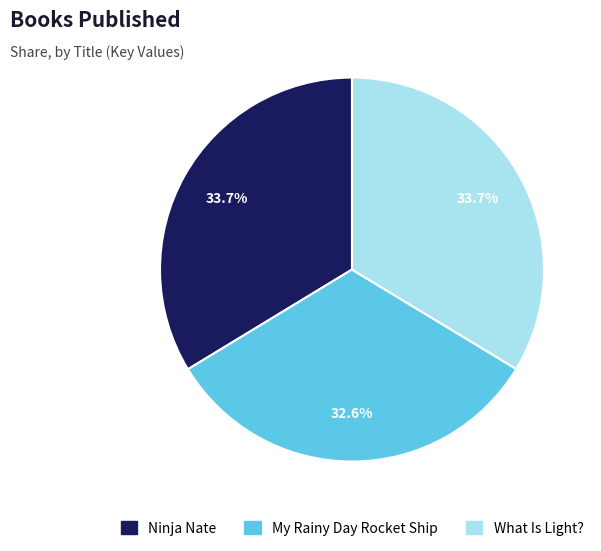

What is the ratio of the value at What Is Light? to the value at My Rainy Day Rocket Ship?

1.0